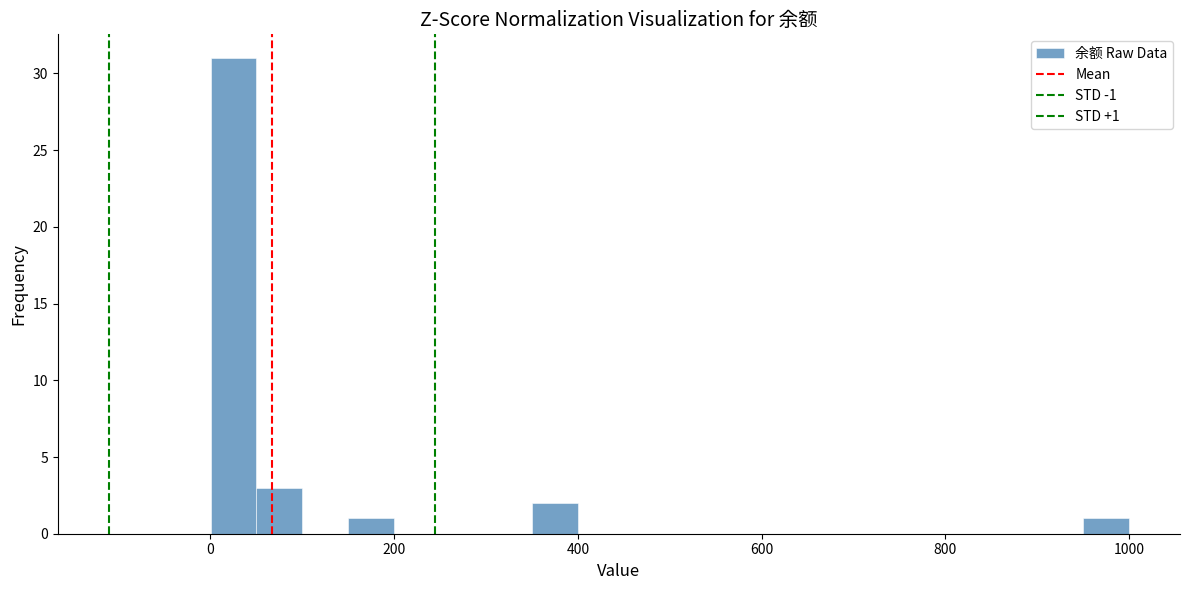

Read against the x-axis, roughly where is the centre of the tallest bar?

20